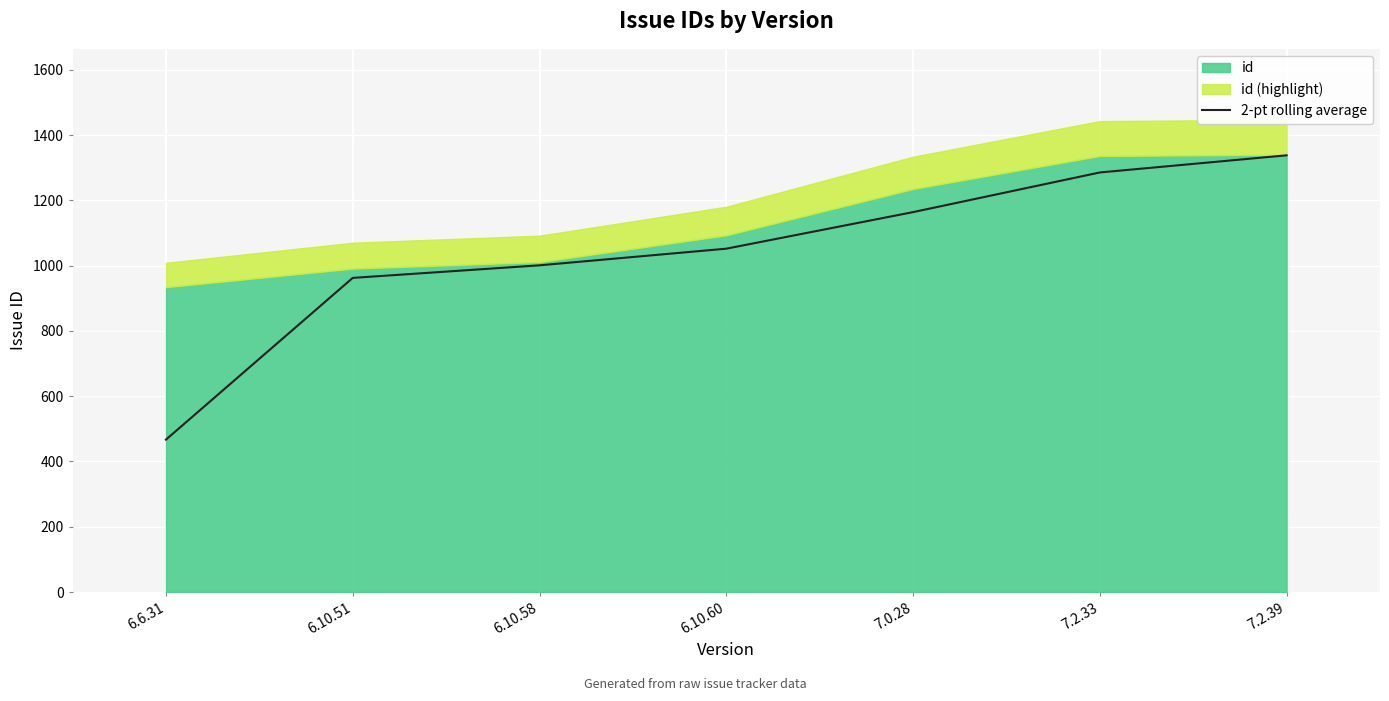

Rank the categories by value from lowest to highest.

6.6.31, 6.10.51, 6.10.58, 6.10.60, 7.0.28, 7.2.33, 7.2.39